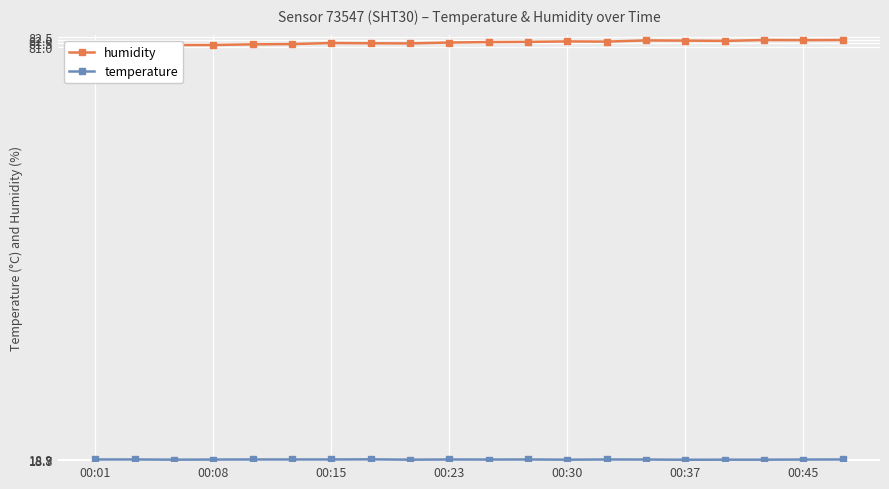

The temperature series shows 25.2 at 00:08. True or false?

False